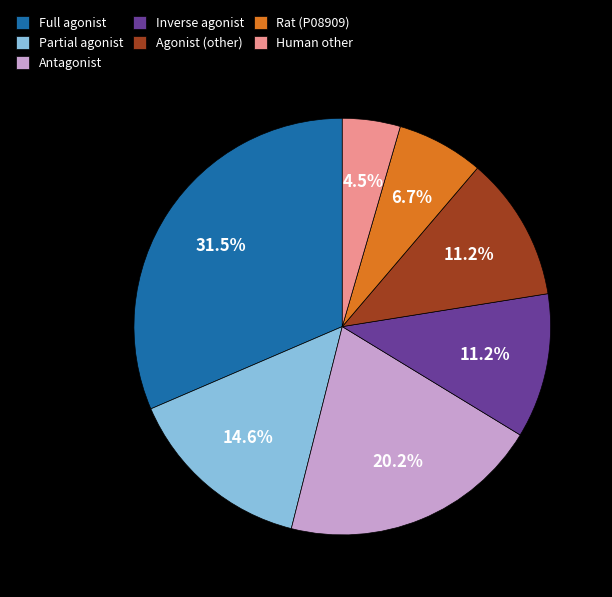

Between Antagonist and Agonist (other), which is larger?

Antagonist